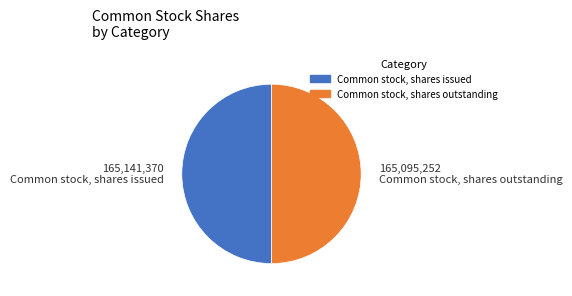

Is it true that Common stock, shares issued is 50% of the pie?

True